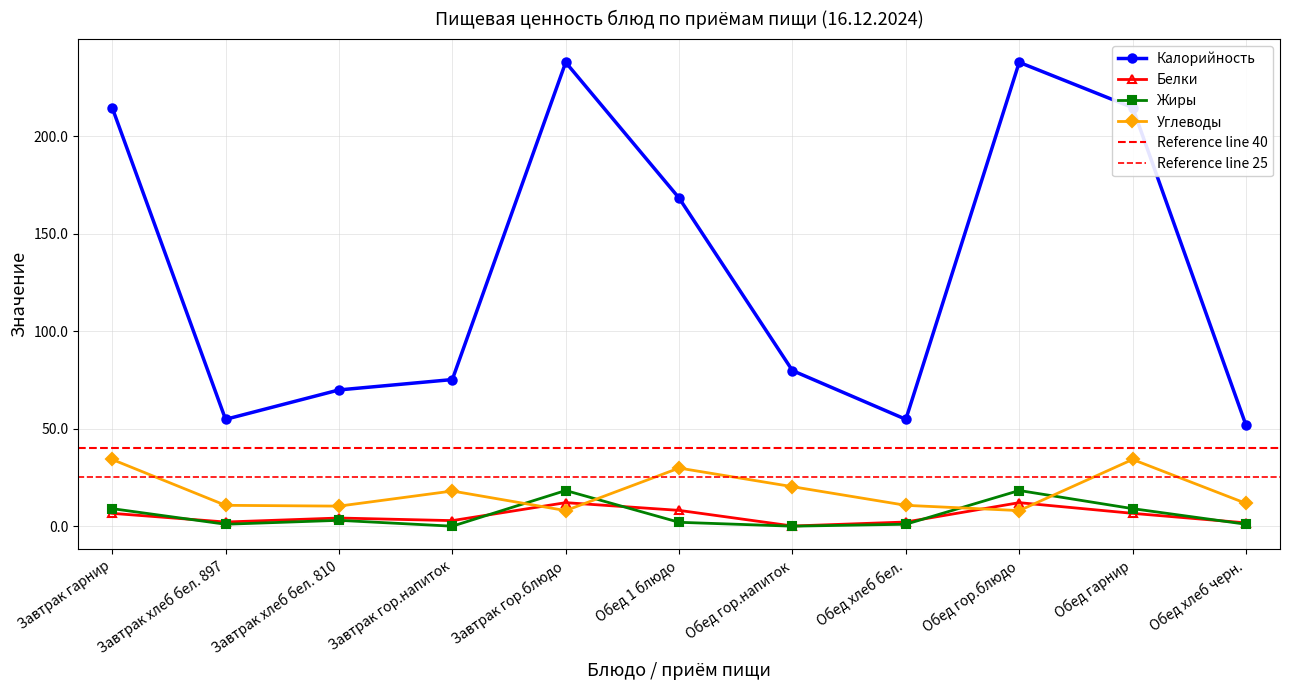

Reading right to left, list all the values displayed in this chart.

Калорийность: 51.8	214.7	237.9	54.8	79.8	168.3	237.9	75.2	69.9	54.8	214.7
Белки: 1.7	6.6	12.1	2.1	0.1	8.1	12.1	2.9	4.2	2.1	6.6
Жиры: 1.0	9.0	18.3	1.0	0.0	2.0	18.3	0.0	3.0	1.0	9.0
Углеводы: 11.7	34.2	8.0	10.7	20.3	29.8	8.0	18.0	10.3	10.7	34.2